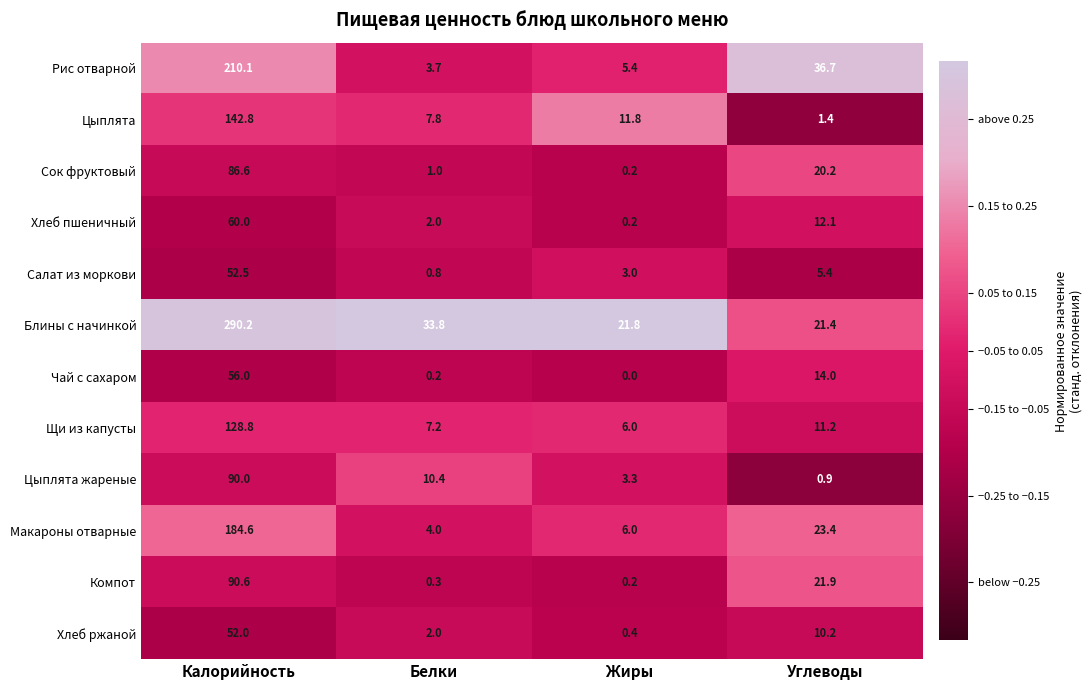

True or false: Щи из капусты has a value of 10.5 at Жиры.

False